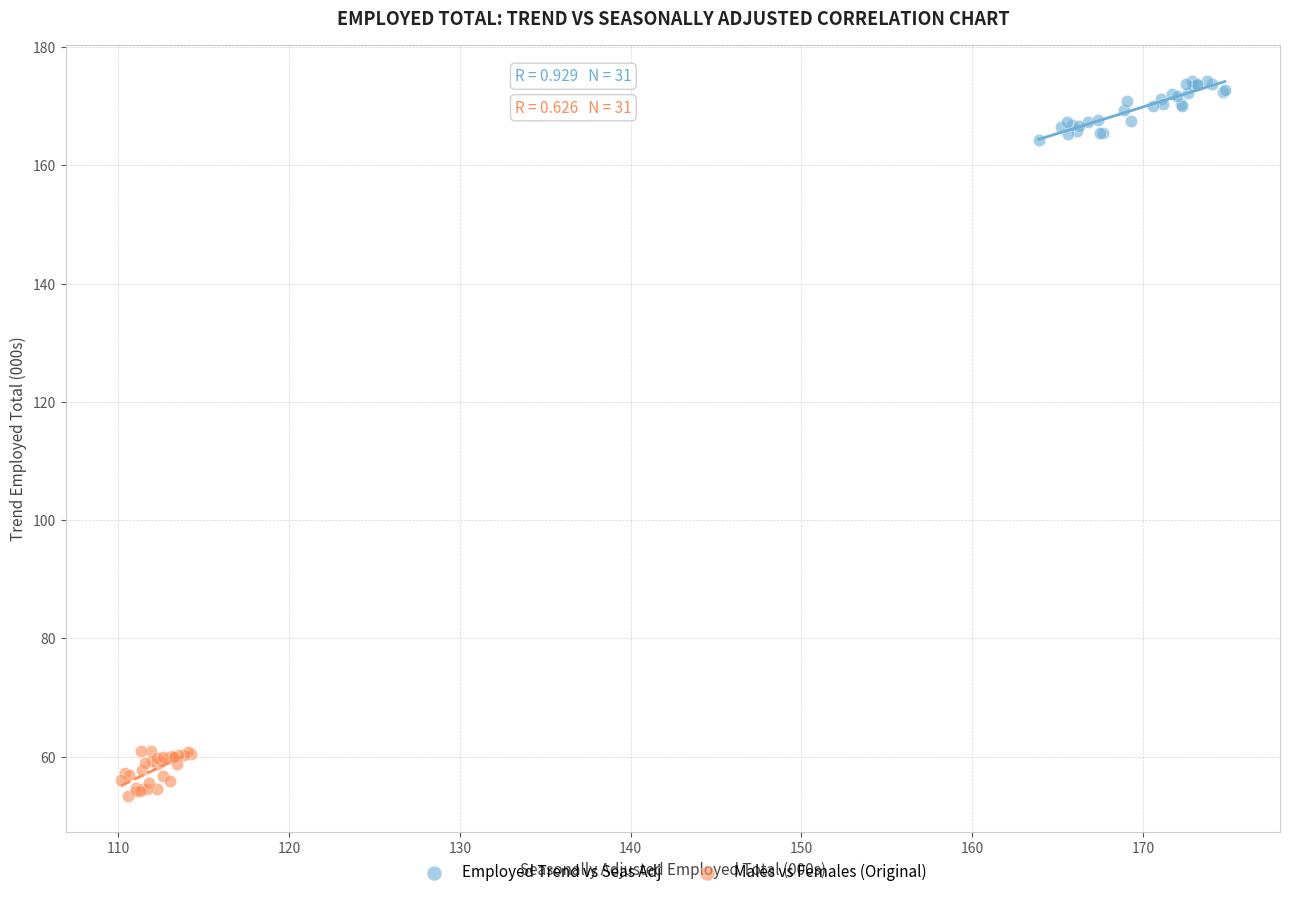

Which series reaches the maximum Y coordinate?

Employed Trend vs Seas Adj